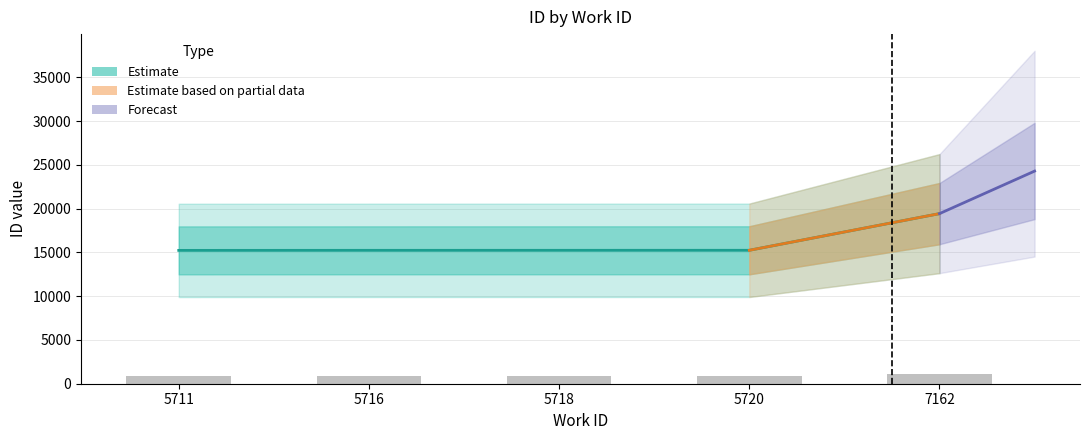

What is the lowest value of the lower series?

15239.0